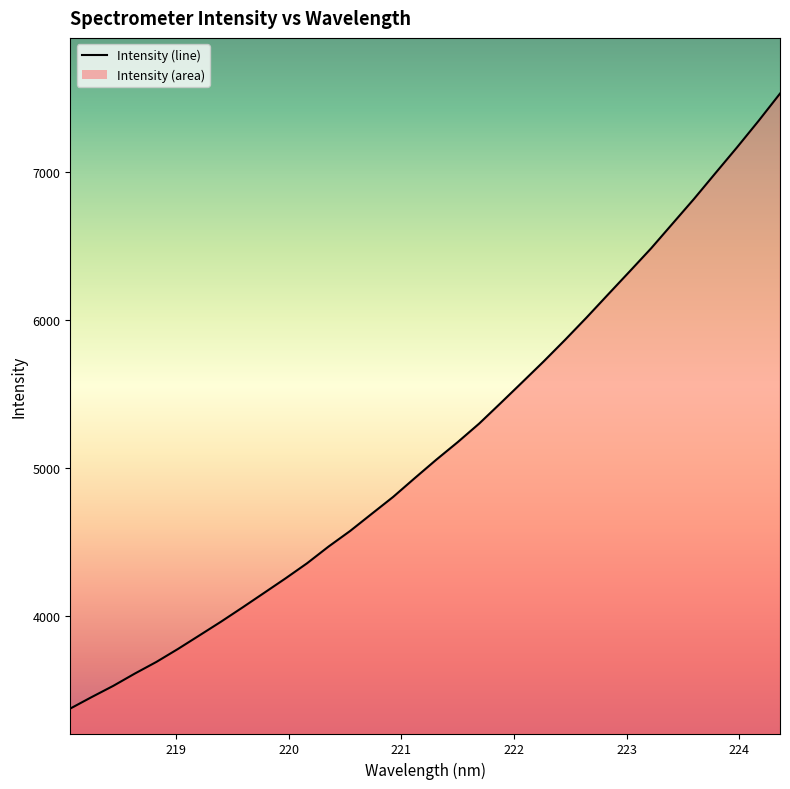

What is the difference between the maximum and minimum values?

4159.3